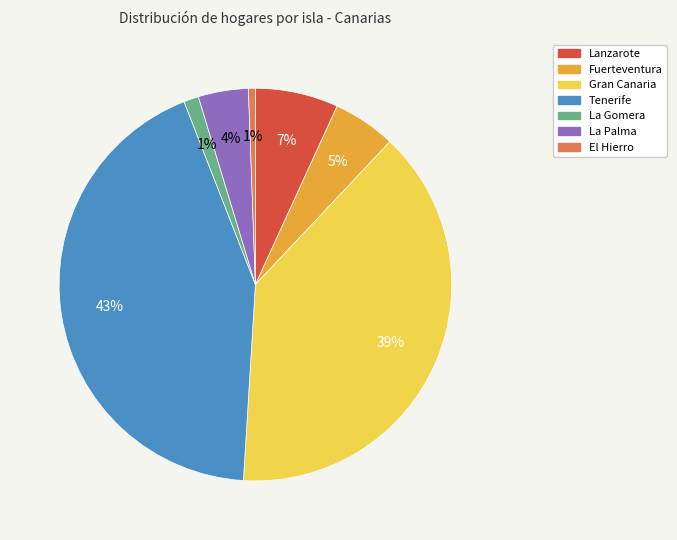

To the nearest percent, what portion does Fuerteventura represent?

5%